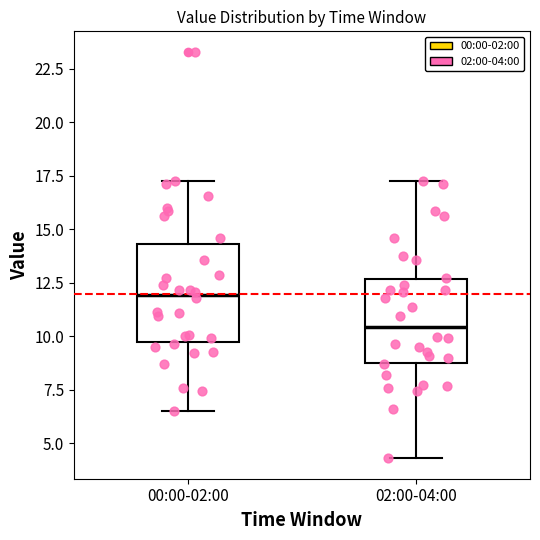

Which box is the tallest, from its lower edge to its upper edge?

00:00-02:00